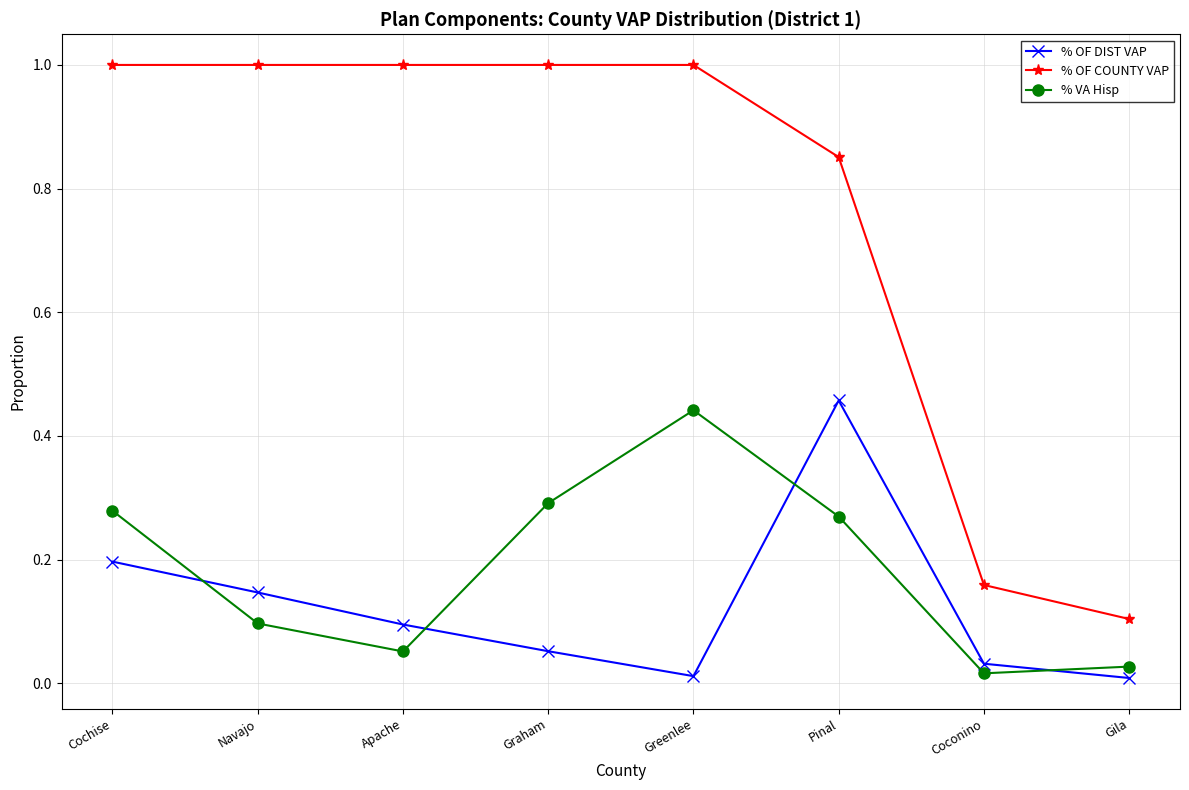

What is the sum of all % VA Hisp values?

1.5